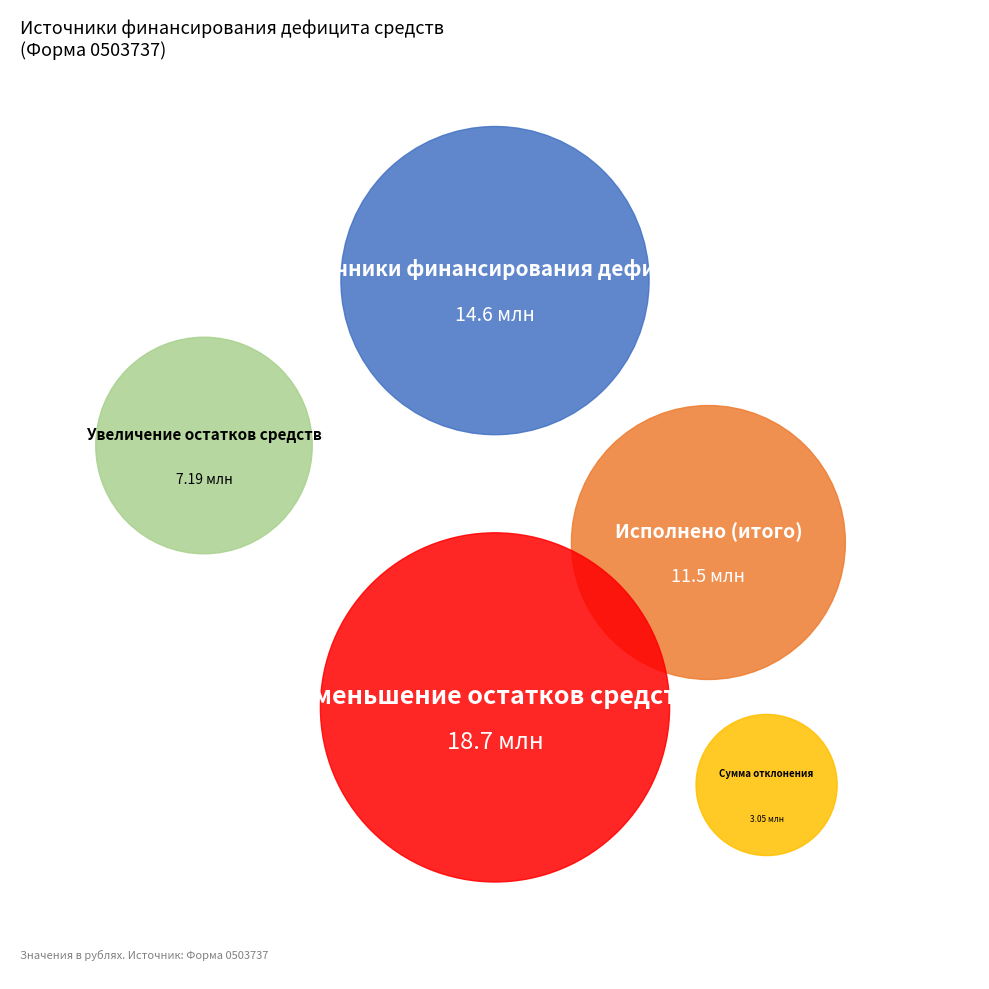

Is it true that Источники финансирования дефицита is 36% of the pie?

False